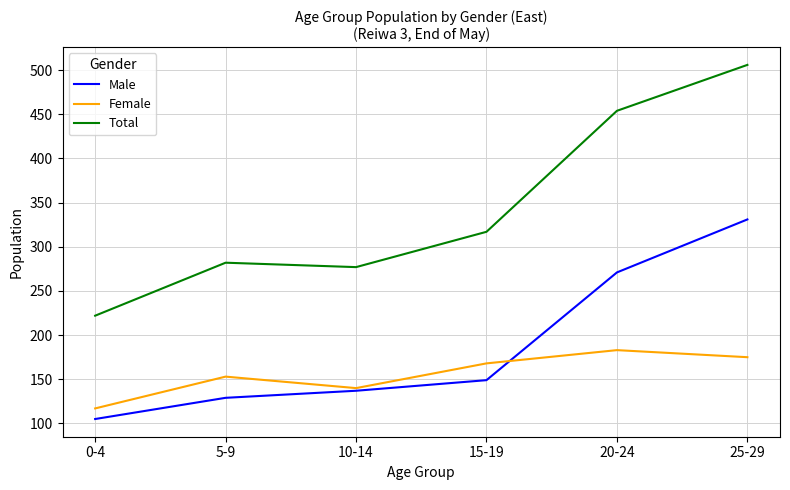

Reading left to right, transcribe all the data shown in this chart.

Male: 0-4=105	5-9=129	10-14=137	15-19=149	20-24=271	25-29=331
Female: 0-4=117	5-9=153	10-14=140	15-19=168	20-24=183	25-29=175
Total: 0-4=222	5-9=282	10-14=277	15-19=317	20-24=454	25-29=506